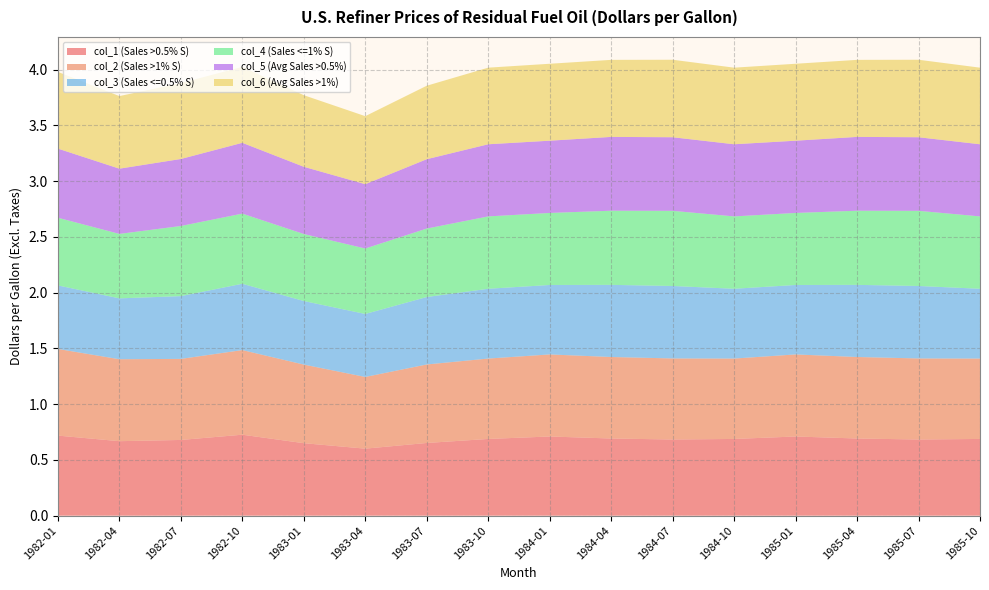

Reading right to left, list all the values displayed in this chart.

col_1 (Sales >0.5% S): 1985-10=0.7	1985-07=0.7	1985-04=0.7	1985-01=0.7	1984-10=0.7	1984-07=0.7	1984-04=0.7	1984-01=0.7	1983-10=0.7	1983-07=0.7	1983-04=0.6	1983-01=0.7	1982-10=0.7	1982-07=0.7	1982-04=0.7	1982-01=0.7
col_2 (Sales >1% S): 1985-10=0.7	1985-07=0.7	1985-04=0.7	1985-01=0.7	1984-10=0.7	1984-07=0.7	1984-04=0.7	1984-01=0.7	1983-10=0.7	1983-07=0.7	1983-04=0.6	1983-01=0.7	1982-10=0.8	1982-07=0.7	1982-04=0.7	1982-01=0.8
col_3 (Sales <=0.5% S): 1985-10=0.6	1985-07=0.7	1985-04=0.6	1985-01=0.6	1984-10=0.6	1984-07=0.7	1984-04=0.6	1984-01=0.6	1983-10=0.6	1983-07=0.6	1983-04=0.6	1983-01=0.6	1982-10=0.6	1982-07=0.6	1982-04=0.5	1982-01=0.6
col_4 (Sales <=1% S): 1985-10=0.6	1985-07=0.7	1985-04=0.7	1985-01=0.6	1984-10=0.6	1984-07=0.7	1984-04=0.7	1984-01=0.6	1983-10=0.6	1983-07=0.6	1983-04=0.6	1983-01=0.6	1982-10=0.6	1982-07=0.6	1982-04=0.6	1982-01=0.6
col_5 (Avg Sales >0.5%): 1985-10=0.6	1985-07=0.7	1985-04=0.7	1985-01=0.6	1984-10=0.6	1984-07=0.7	1984-04=0.7	1984-01=0.6	1983-10=0.6	1983-07=0.6	1983-04=0.6	1983-01=0.6	1982-10=0.6	1982-07=0.6	1982-04=0.6	1982-01=0.6
col_6 (Avg Sales >1%): 1985-10=0.7	1985-07=0.7	1985-04=0.7	1985-01=0.7	1984-10=0.7	1984-07=0.7	1984-04=0.7	1984-01=0.7	1983-10=0.7	1983-07=0.7	1983-04=0.6	1983-01=0.6	1982-10=0.7	1982-07=0.7	1982-04=0.7	1982-01=0.7